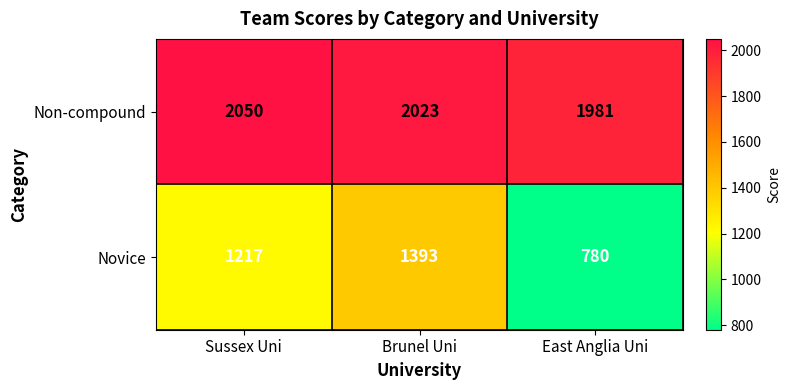

Where does the Non-compound series first go above 2023?

Sussex Uni